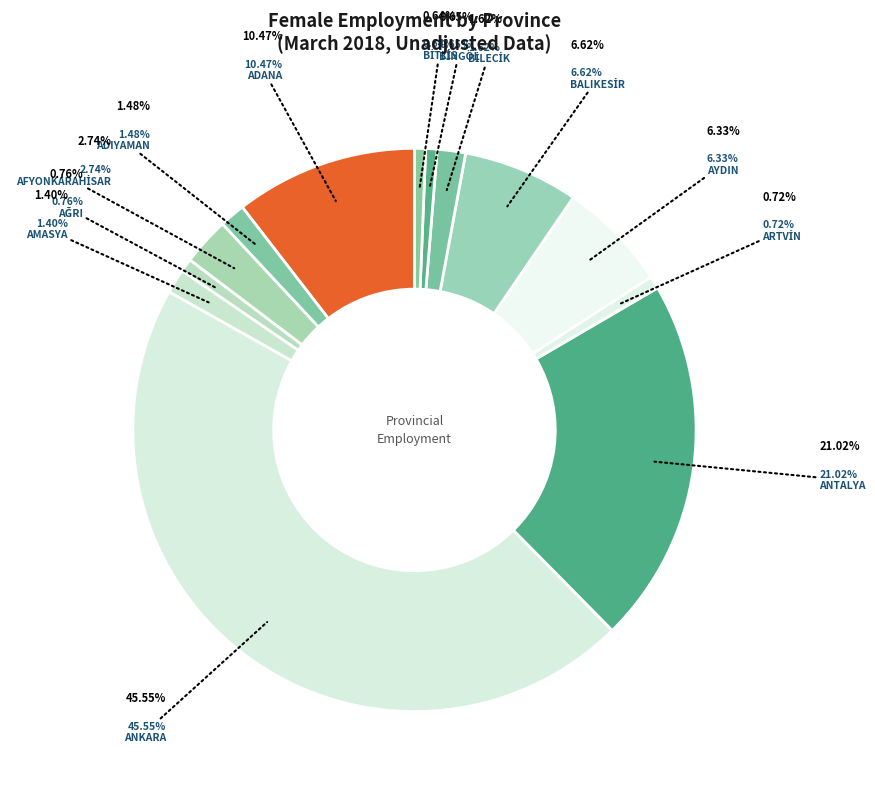

To the nearest percent, what is the combined percentage of ADIYAMAN and ARTVİN?

2%